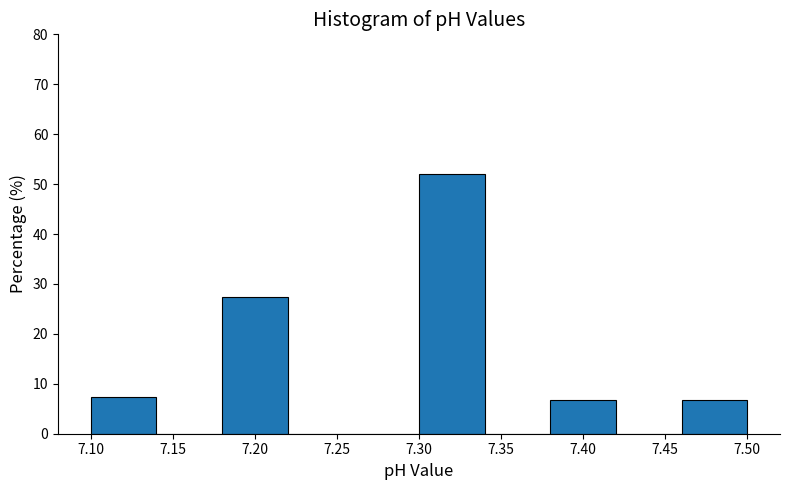

Over which range of the x-axis is the bar tallest?

7.30 to 7.34